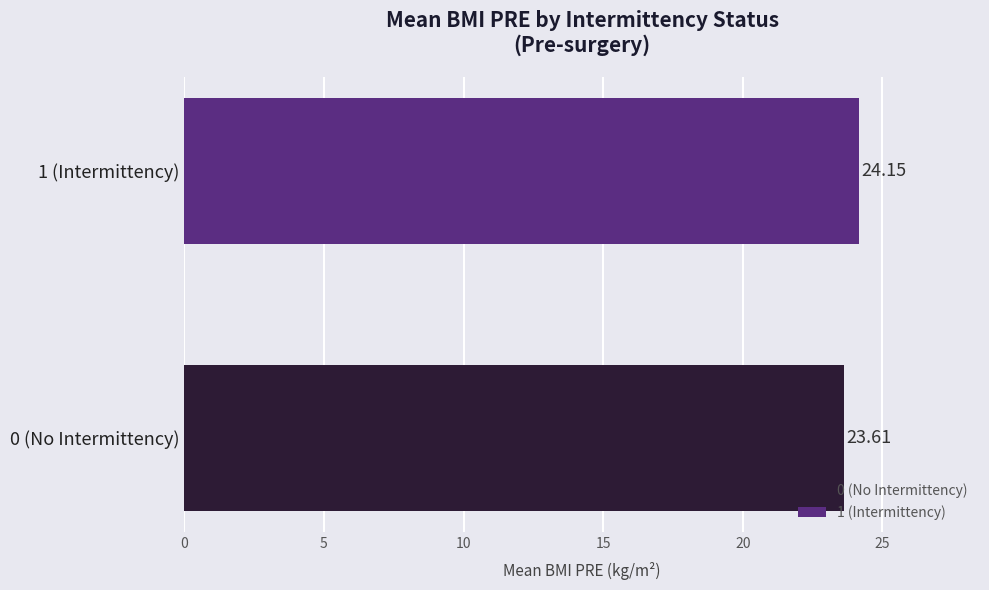

Are the bars horizontal?

Yes